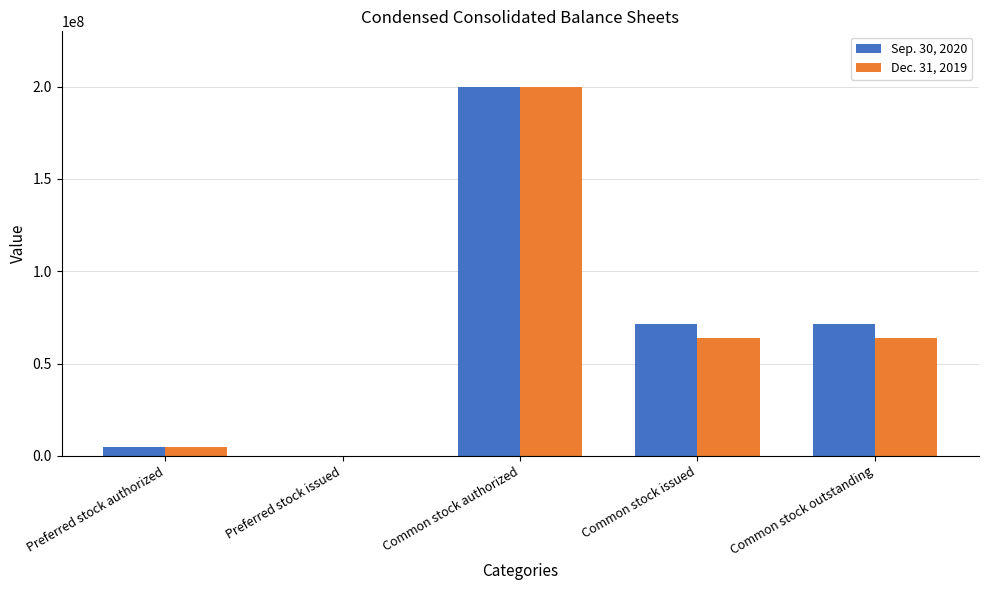

Reading left to right, what are all the values shown in this chart?

Sep. 30, 2020: 5000000	0	200000000	71294706	71294706
Dec. 31, 2019: 5000000	0	200000000	63569109	63569109